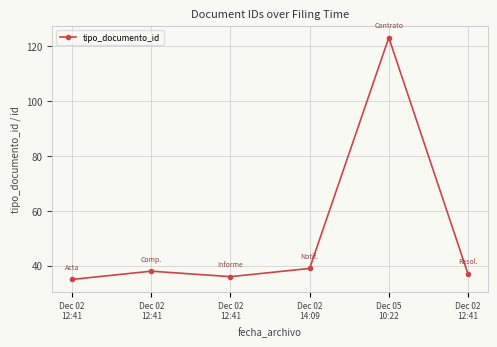

What is the sum of the values at Dec 02
12:41 and Dec 02
12:41?

74